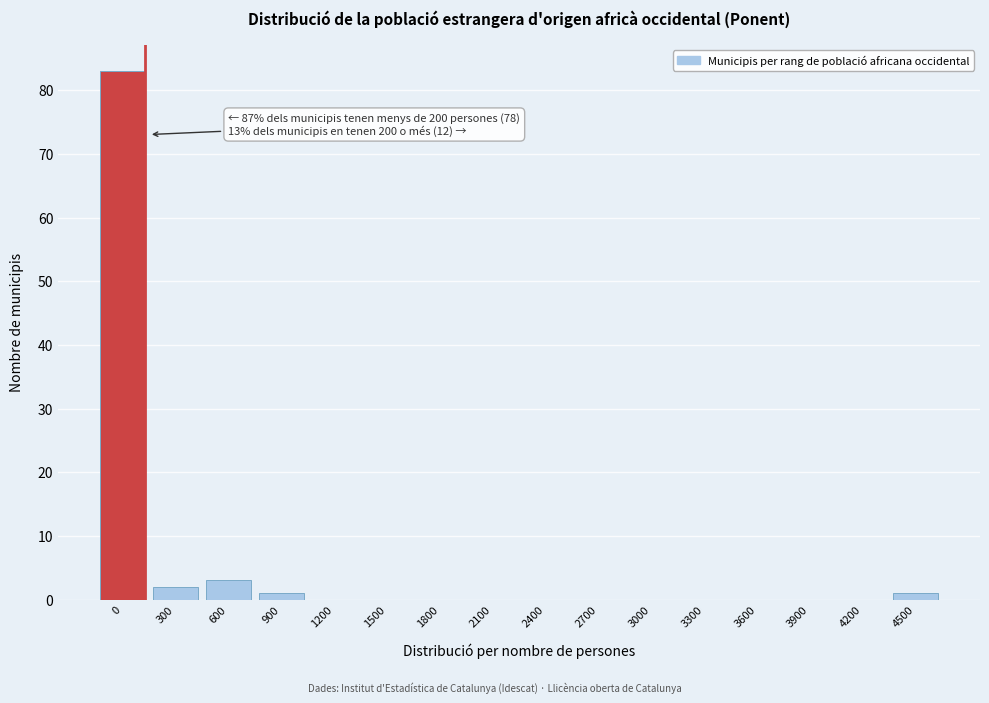

Reading right to left, extract all data points from this chart.

4500=1	4200=0	3900=0	3600=0	3300=0	3000=0	2700=0	2400=0	2100=0	1800=0	1500=0	1200=0	900=1	600=3	300=2	0=83